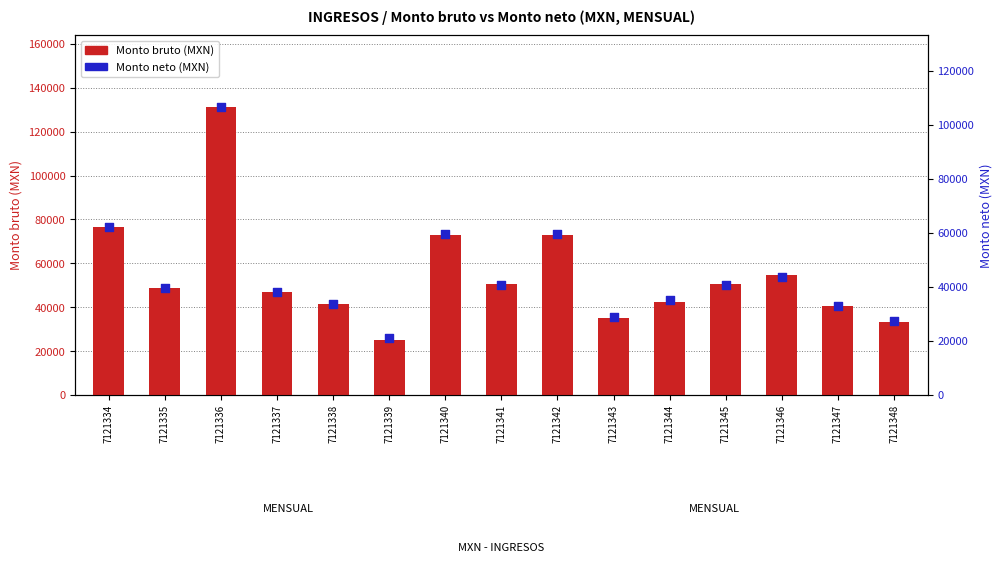

Is the value of Monto neto at 7121337 greater than the value of Monto bruto at 7121343?

Yes